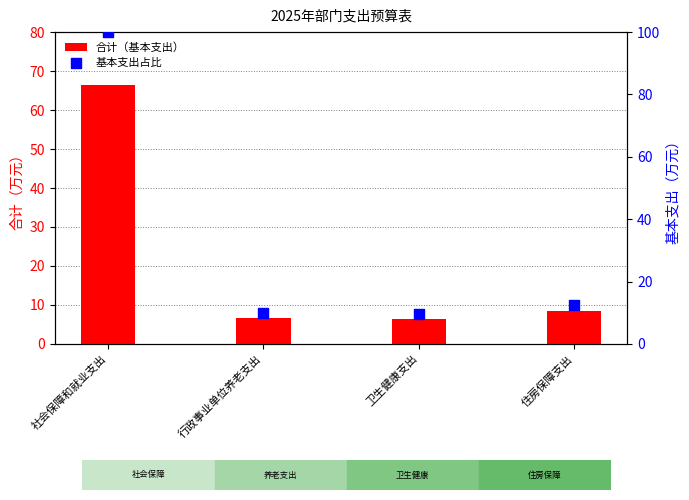

What are all the series names shown in the legend?

合计（基本支出）, 基本支出占比